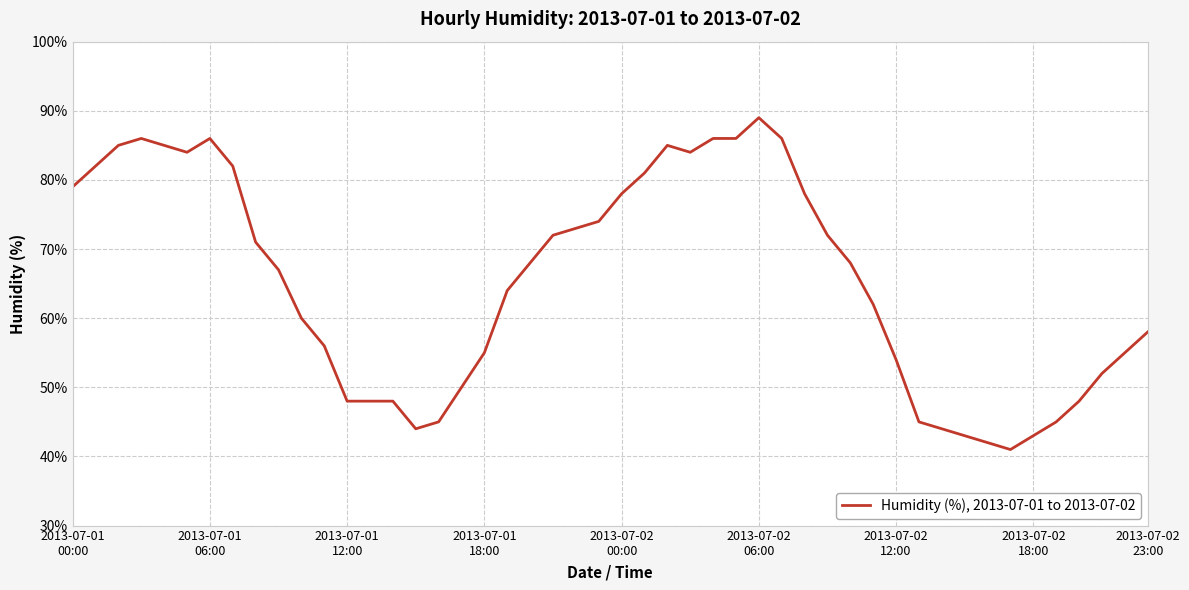

What is the smallest value displayed?

41